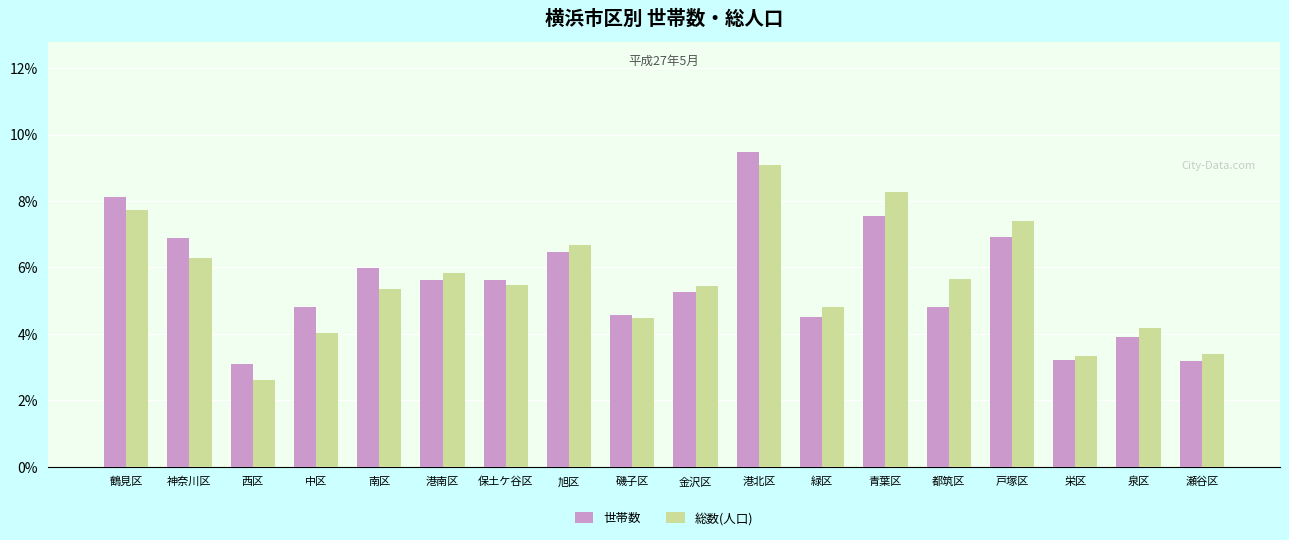

What is the maximum value shown in the chart?

9.5